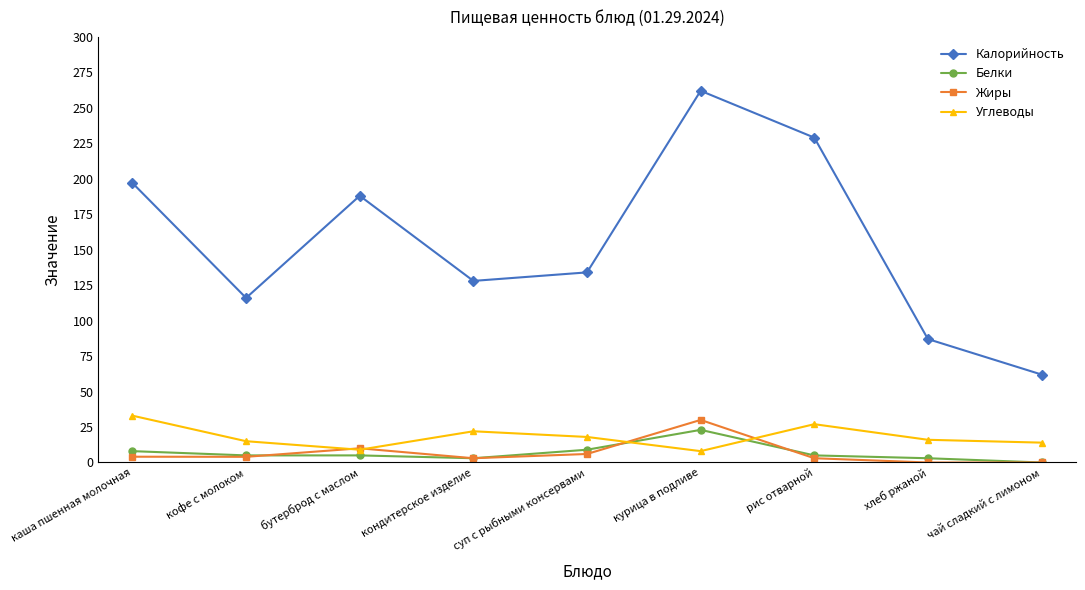

Where does the Углеводы series first go above 16?

каша пшенная молочная